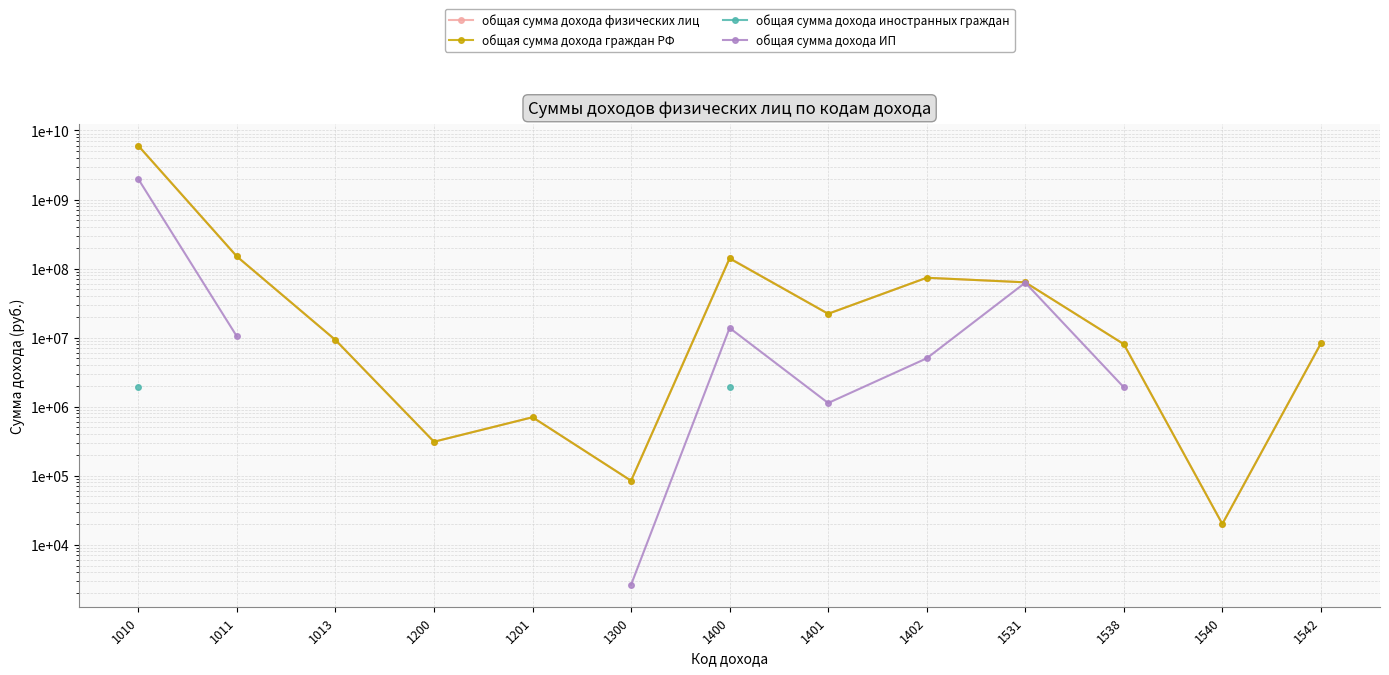

Which series has the largest total across all categories?

общая сумма дохода физических лиц